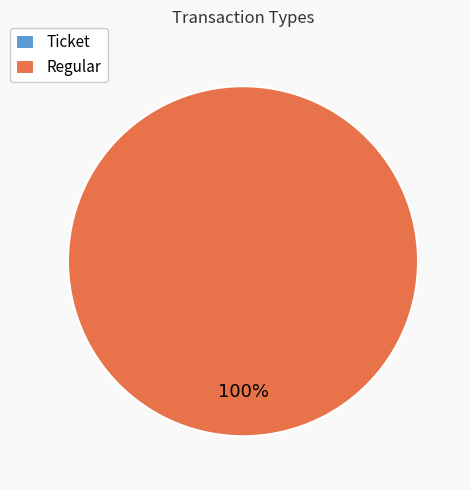

Is it true that Ticket is 1% of the pie?

False